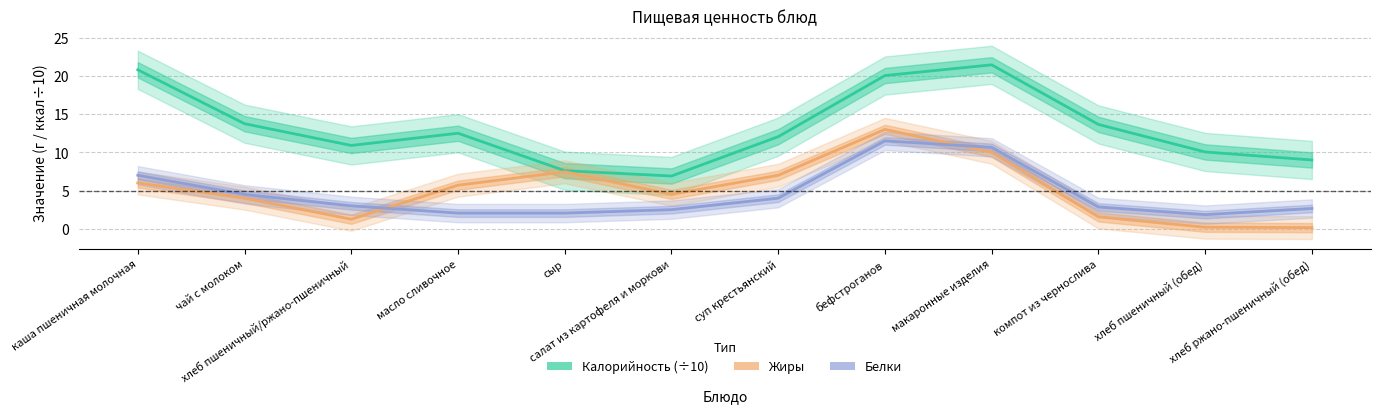

What is the maximum value shown in the chart?

21.4